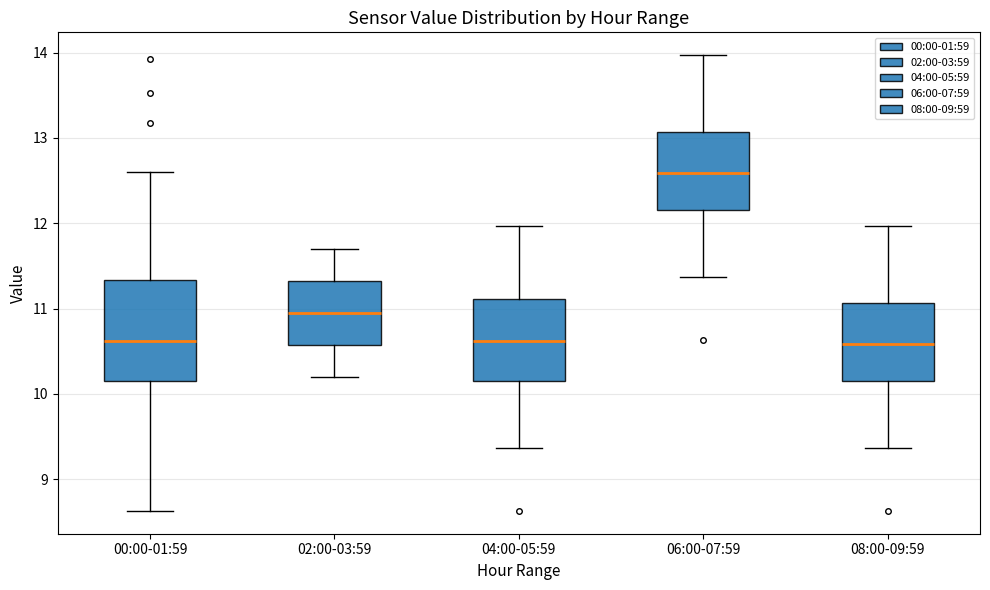

Which box has the highest median line?

06:00-07:59